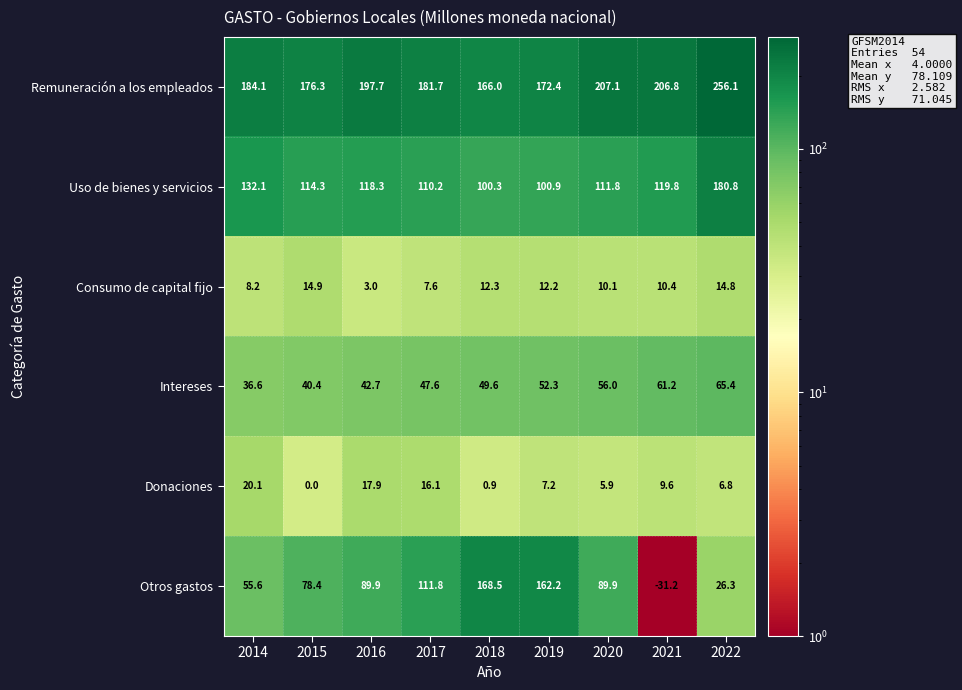

True or false: Uso de bienes y servicios has a value of 119.8 at 2021.

True